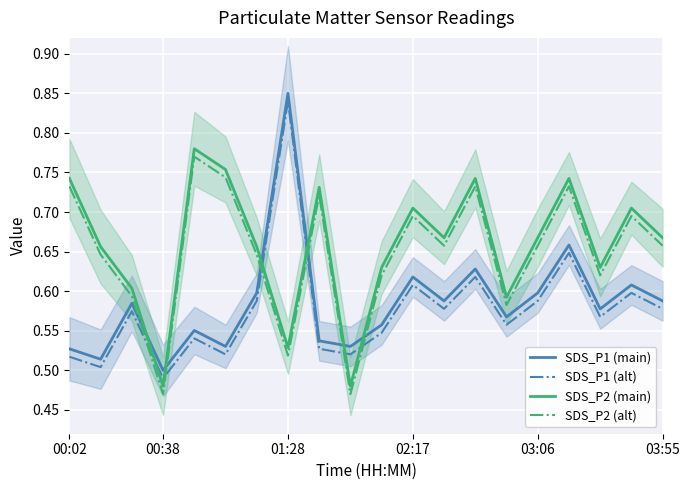

The SDS_P2 (alt) series shows 0.8 at 01:28. True or false?

False